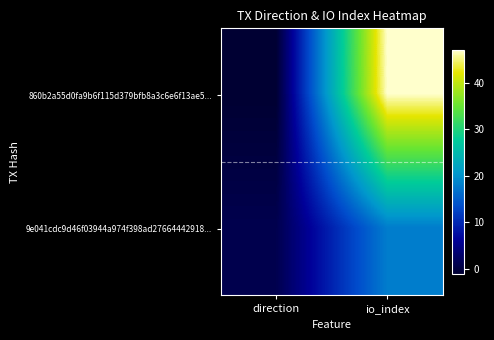

At which category is the sum across all series the highest?

io_index